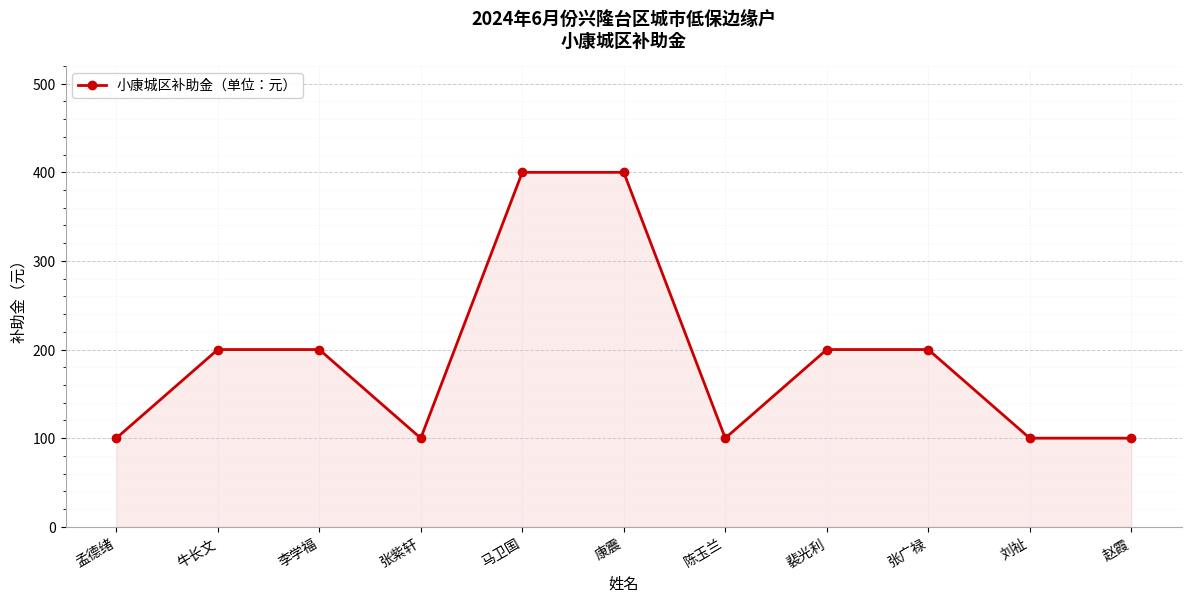

Count the number of categories in the chart.

11